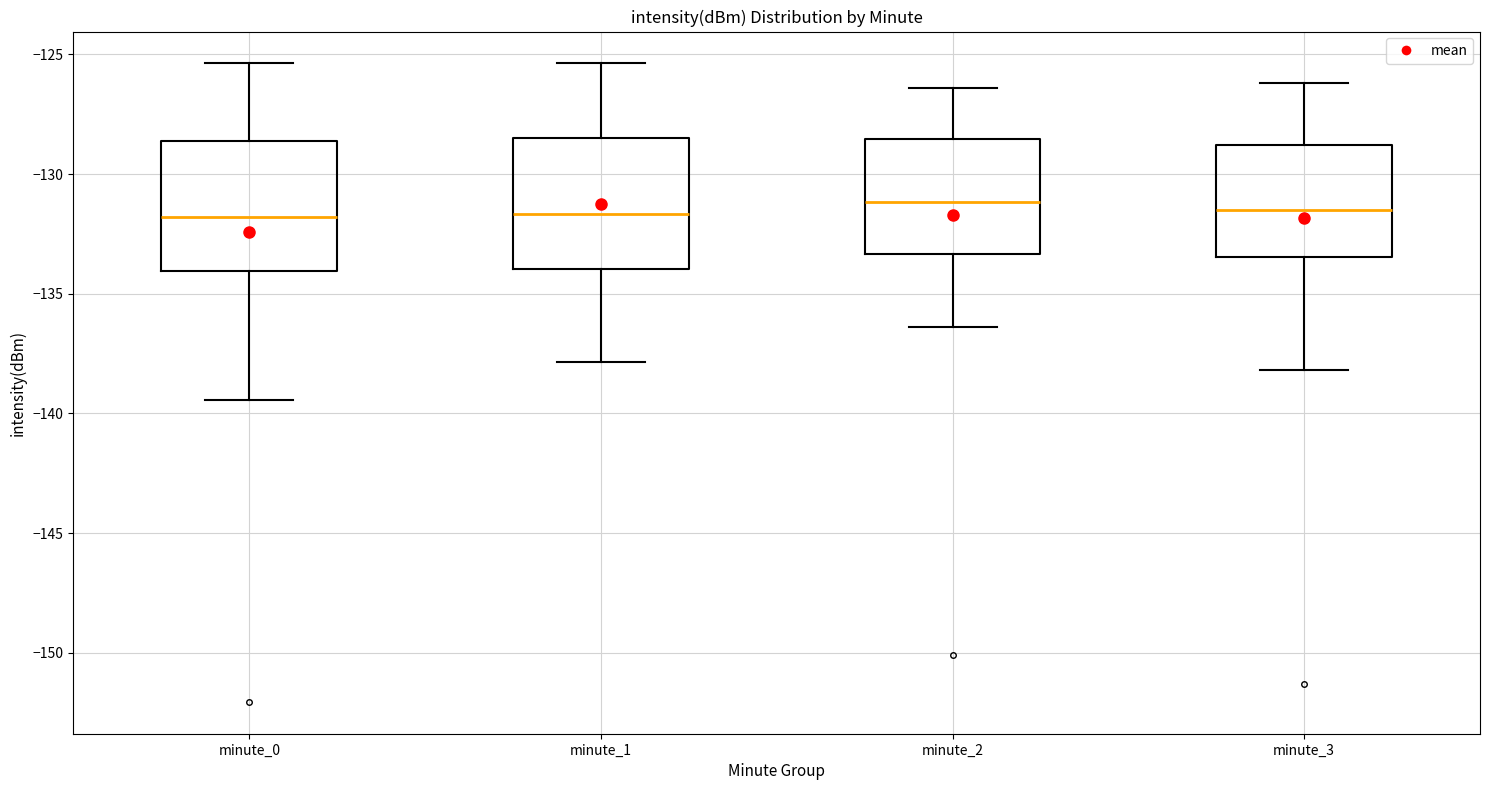

Reading left to right, read every box against the y-axis: the position of its median line, the range the box covers, and the ends of its whiskers. The values are not printed on the chart, so give them approximately, as read against the axis.

minute_0: median -132.0, box -134.0 to -128.5, whiskers -139.5 to -125.5
minute_1: median -131.5, box -134.0 to -128.5, whiskers -138.0 to -125.5
minute_2: median -131.0, box -133.5 to -128.5, whiskers -136.5 to -126.5
minute_3: median -131.5, box -133.5 to -129.0, whiskers -138.0 to -126.0